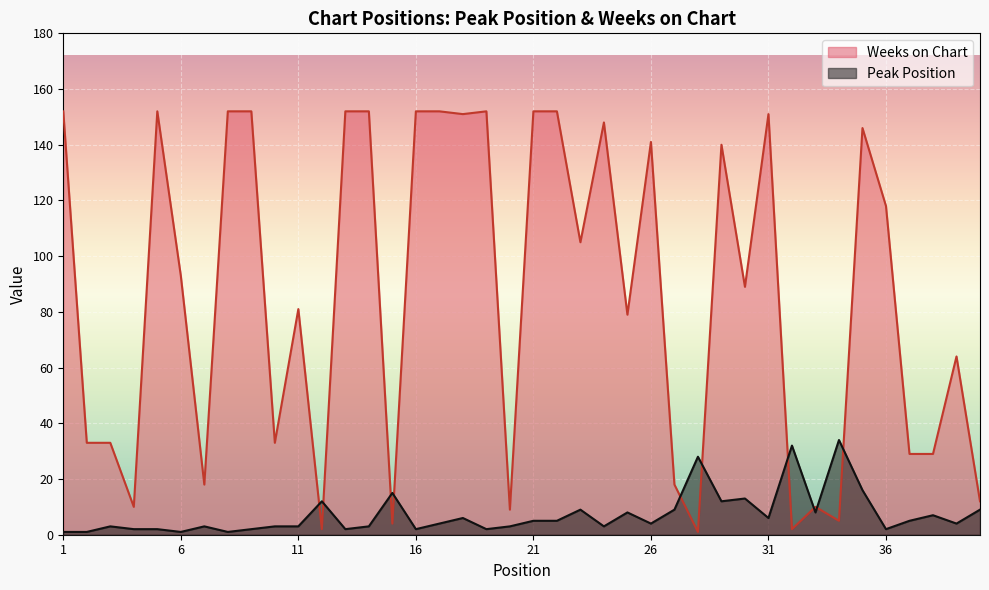

Which has a higher value, 19 or 5?

19